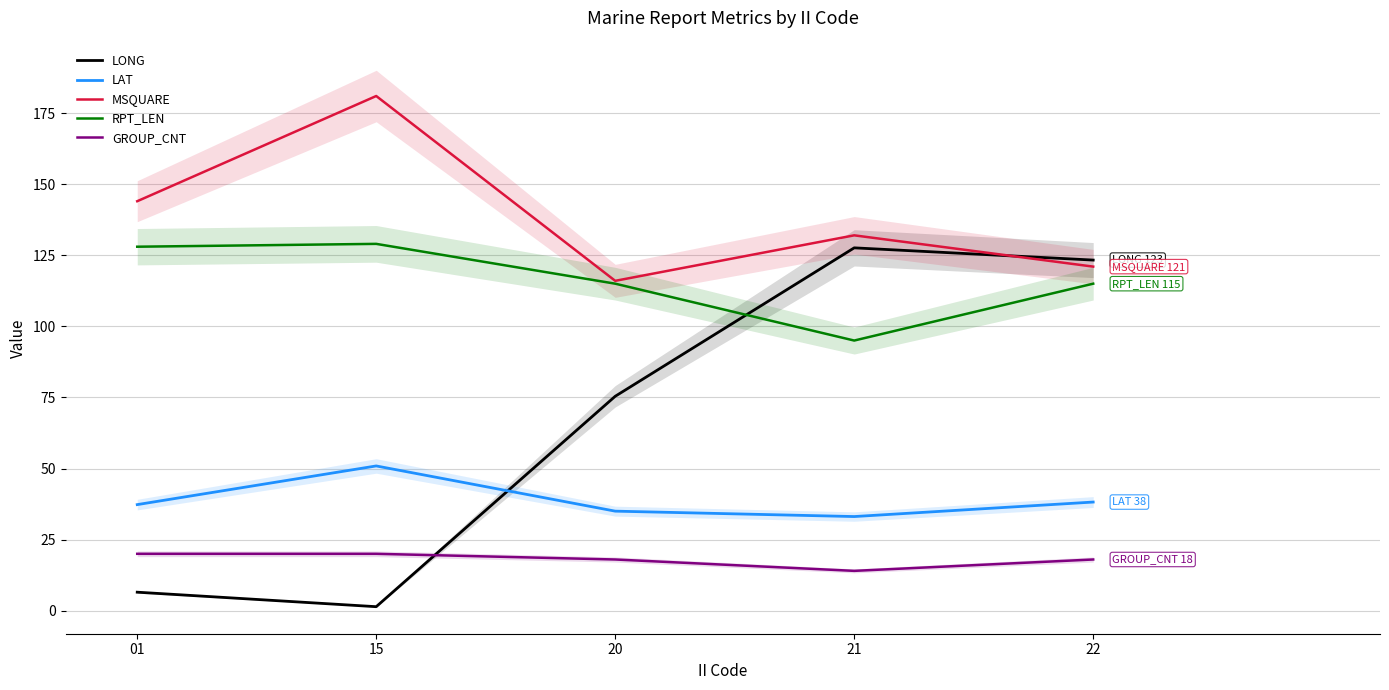

Where is LAT nearest to the value 42?

22